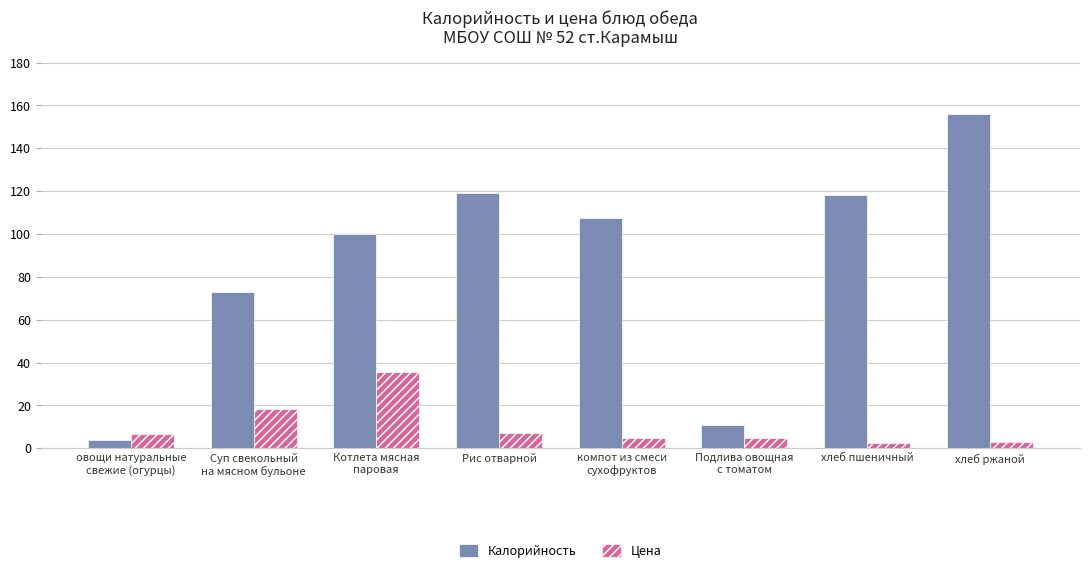

Is it true that Калорийность equals 11.0 at Подлива овощная
с томатом?

True